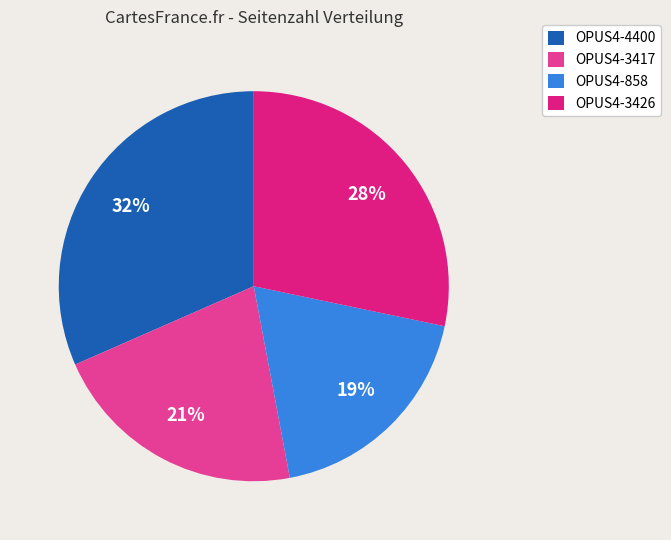

What percentage is the OPUS4-4400 slice, to the nearest percent?

32%